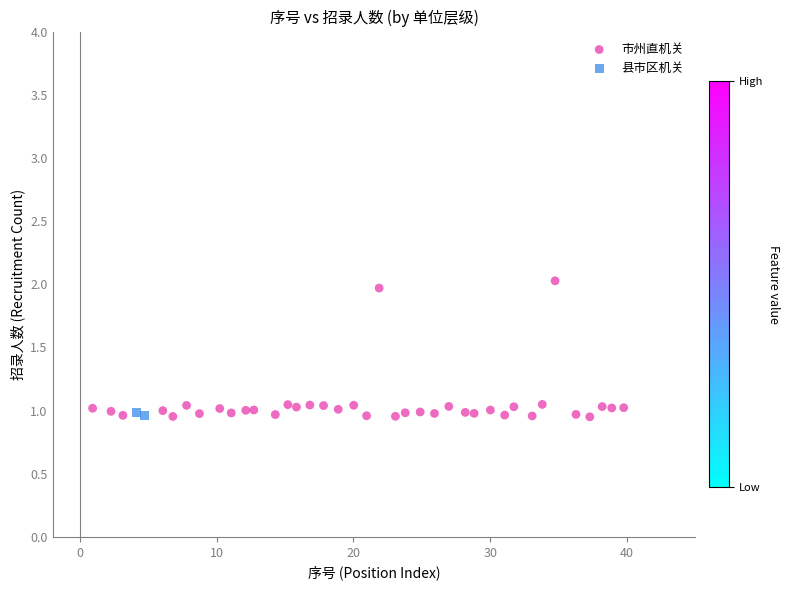

What are all the series names shown in the legend?

市州直机关, 县市区机关